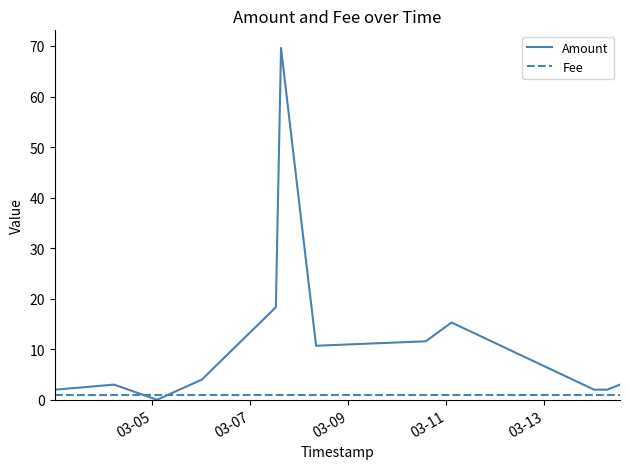

List the series in order of their peak value, lowest first.

Fee, Amount